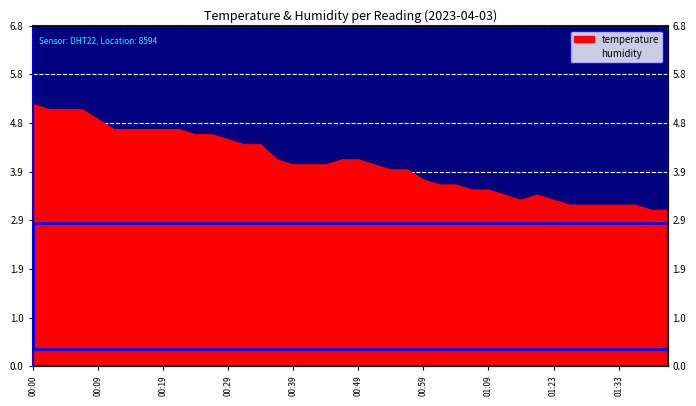

Reading left to right, transcribe all the data shown in this chart.

00:00=5.2	00:02=5.1	00:05=5.1	00:07=5.1	00:09=4.9	00:12=4.7	00:14=4.7	00:17=4.7	00:19=4.7	00:22=4.7	00:24=4.6	00:27=4.6	00:29=4.5	00:32=4.4	00:34=4.4	00:36=4.1	00:39=4.0	00:41=4.0	00:44=4.0	00:47=4.1	00:49=4.1	00:52=4.0	00:54=3.9	00:57=3.9	00:59=3.7	01:02=3.6	01:04=3.6	01:07=3.5	01:09=3.5	01:12=3.4	01:14=3.3	01:17=3.4	01:23=3.3	01:25=3.2	01:28=3.2	01:31=3.2	01:33=3.2	01:36=3.2	01:38=3.1	01:40=3.1